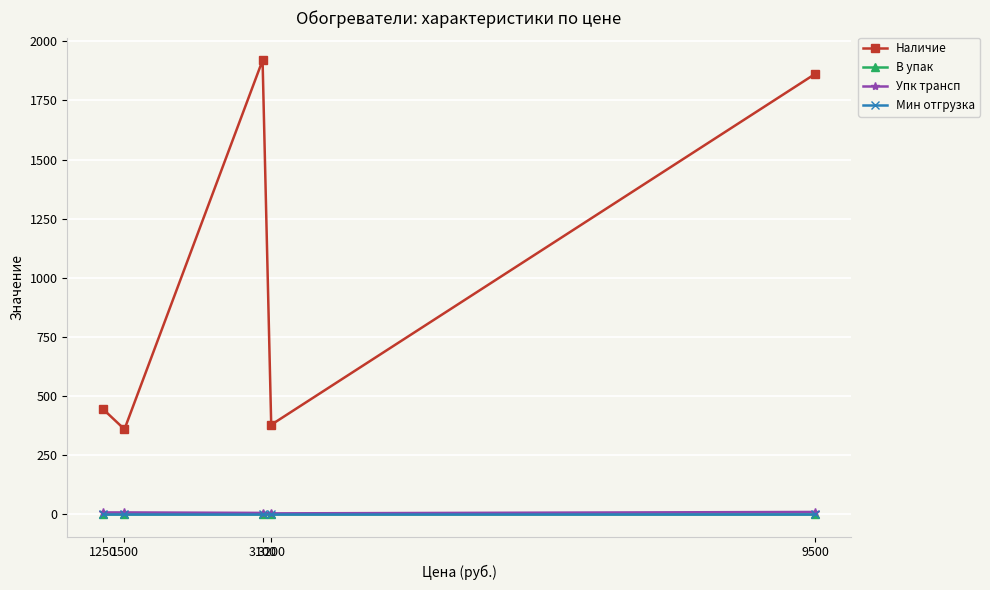

True or false: Упк трансп has more than 2 interior local peaks.

False